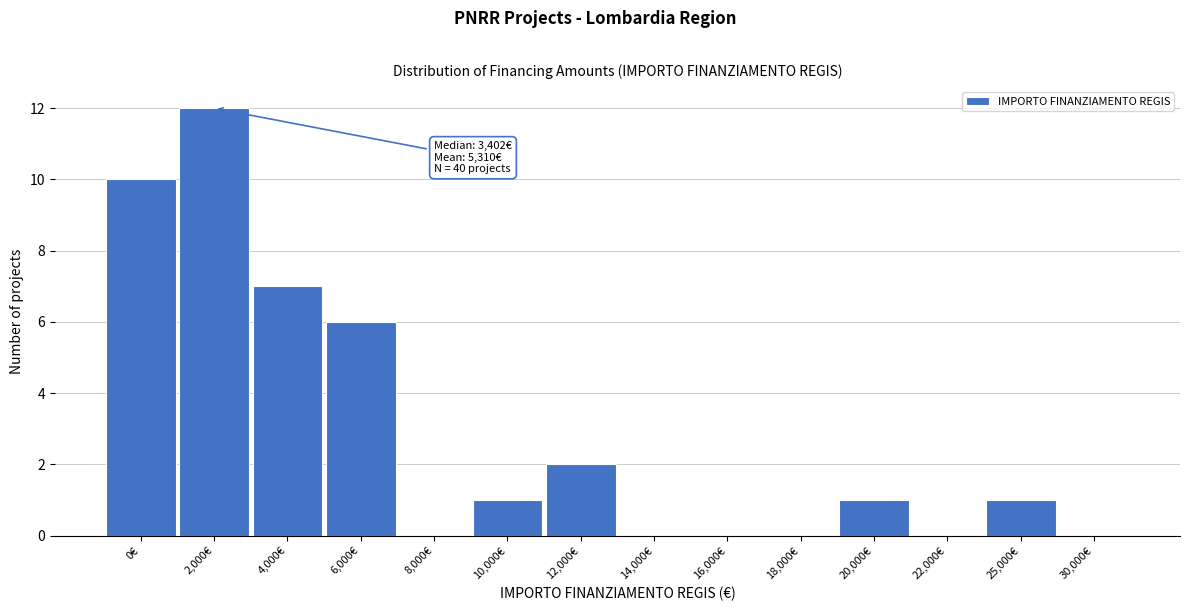

Reading left to right, transcribe all the data shown in this chart.

0€=10	2,000€=12	4,000€=7	6,000€=6	8,000€=0	10,000€=1	12,000€=2	14,000€=0	16,000€=0	18,000€=0	20,000€=1	22,000€=0	25,000€=1	30,000€=0